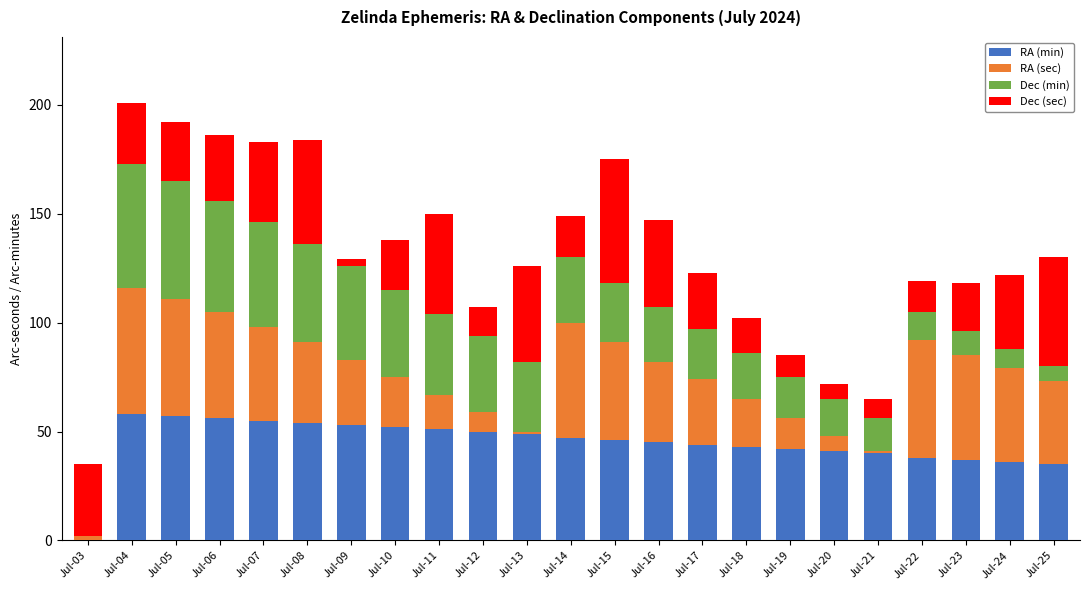

How many series are shown in this chart?

4